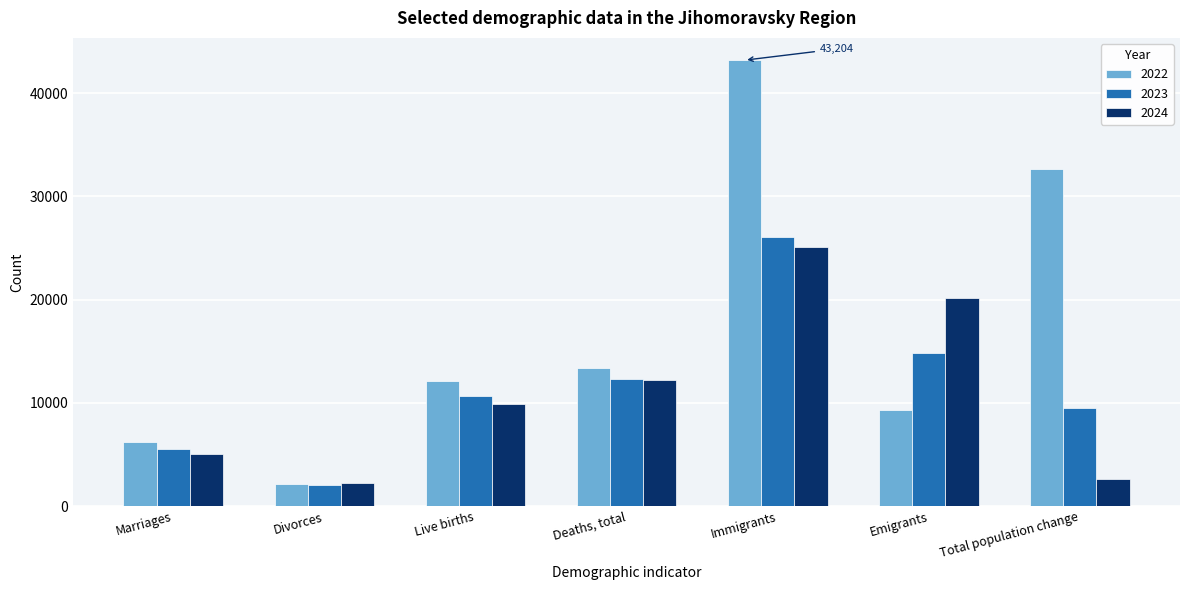

Reading left to right, what are all the values shown in this chart?

2022: 6171	2177	12078	13344	43204	9306	32632
2023: 5578	2083	10669	12326	26030	14824	9549
2024: 5044	2288	9868	12239	25138	20173	2594